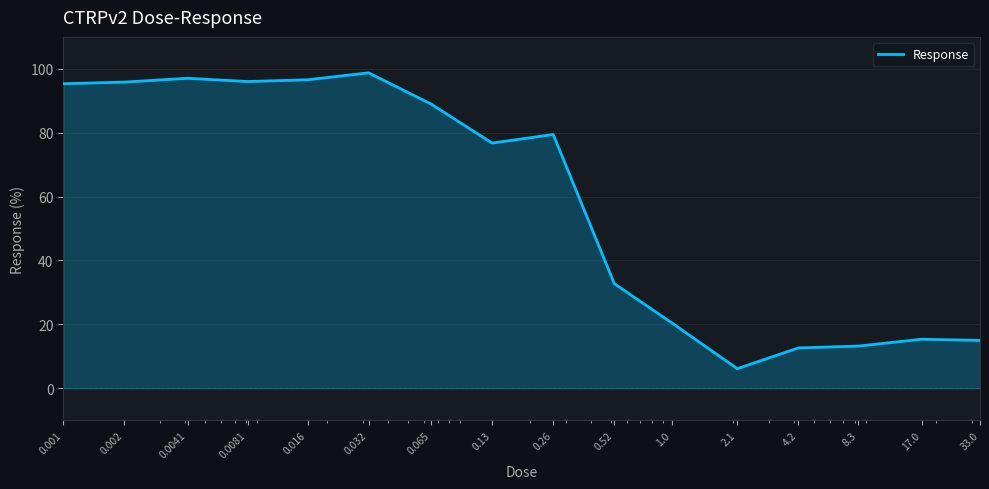

What is the minimum value shown in the chart?

6.1